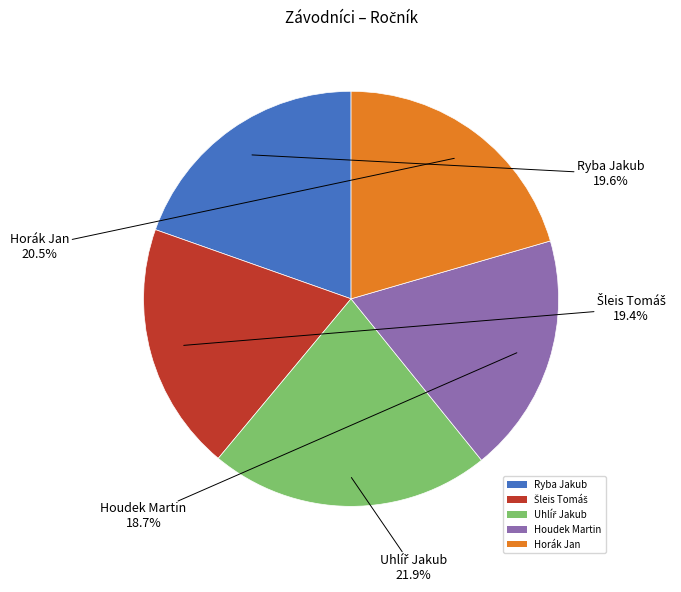

To the nearest percent, what is the average slice percentage?

20%